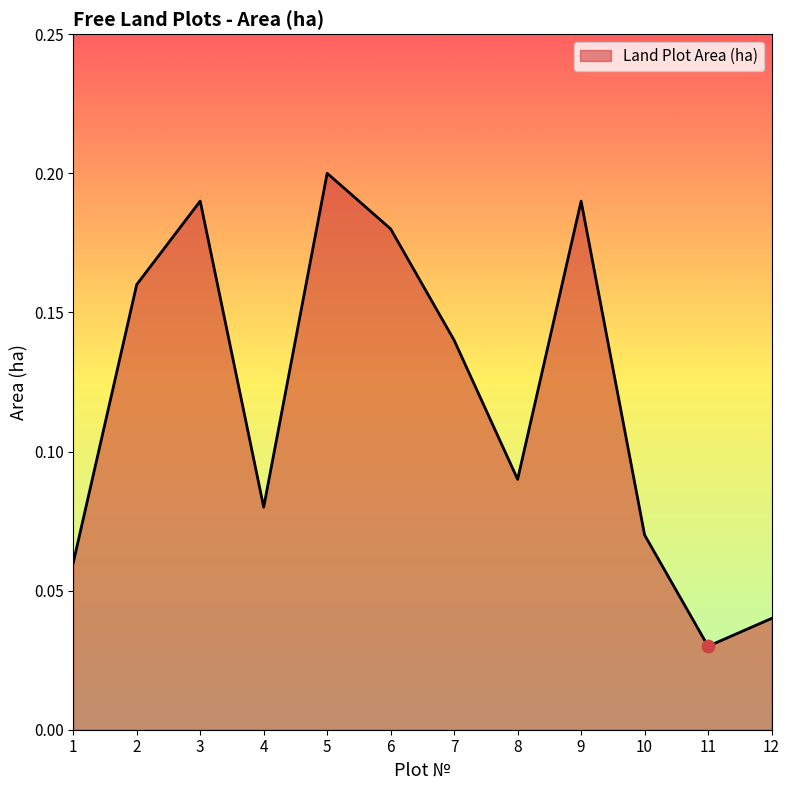

Which has a higher value, 12 or 9?

9